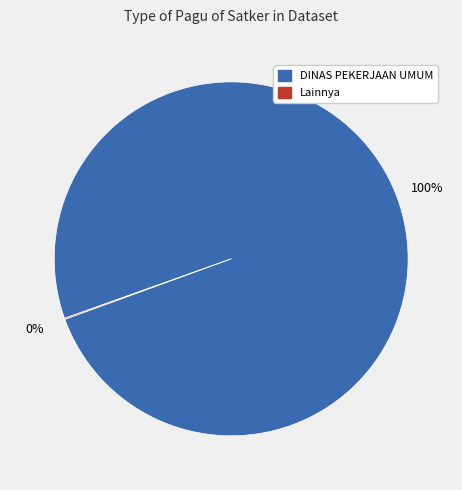

To the nearest percent, what is the average slice percentage?

50%